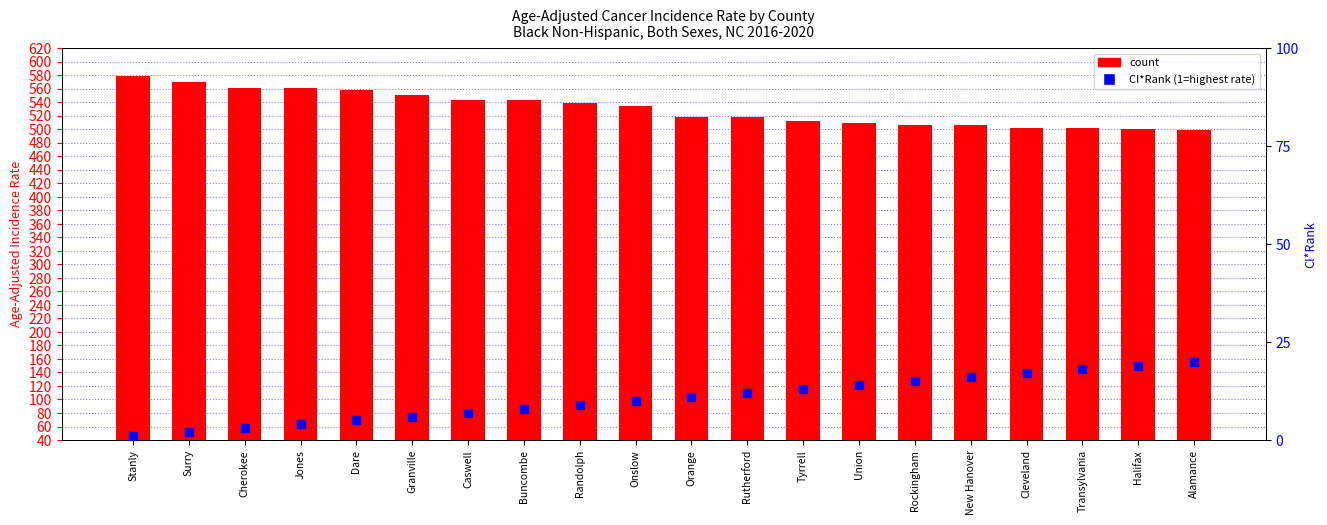

Which series contains the lowest Y value?

percentile rank within the sample